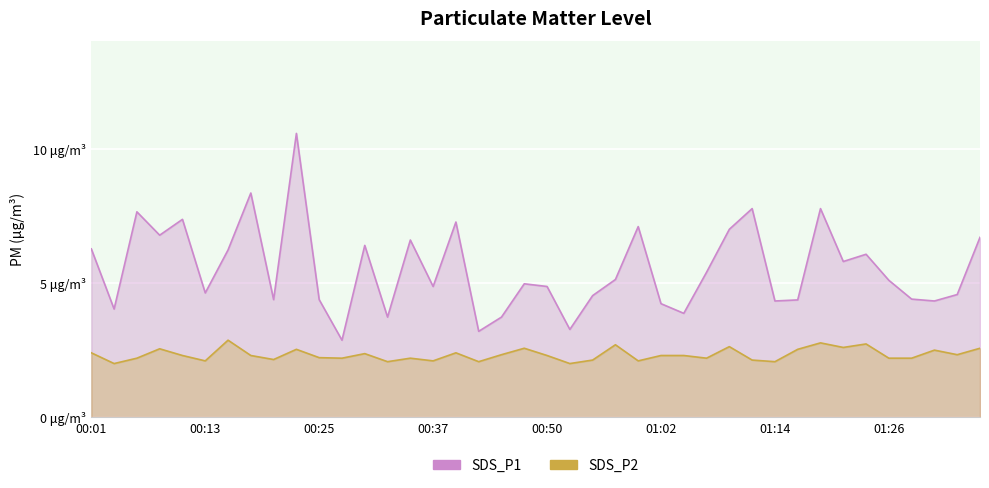

What is the sum of all SDS_P2 values?

93.2